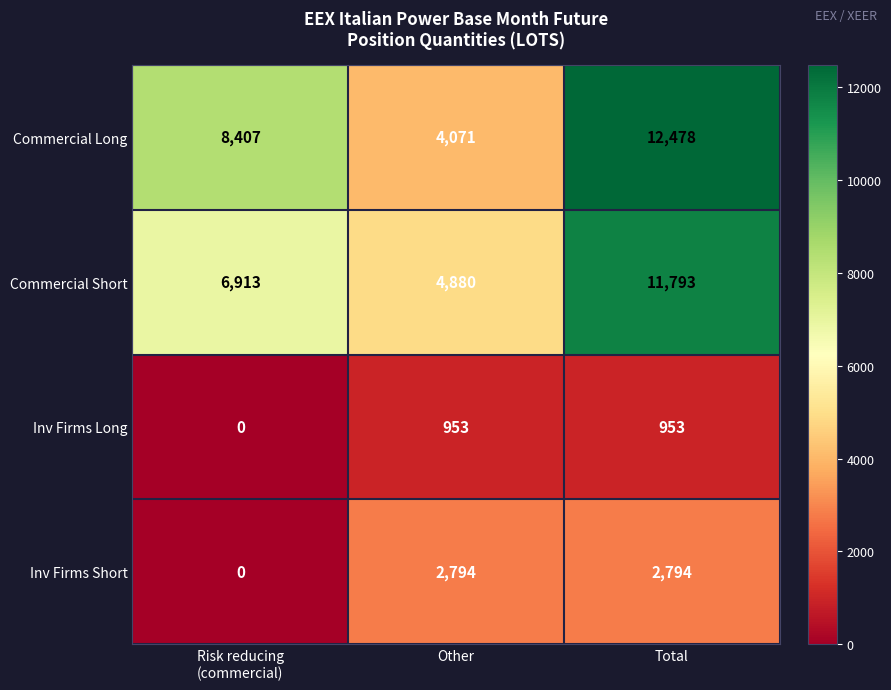

How many Inv Firms Long values are between 0 and 953?

3